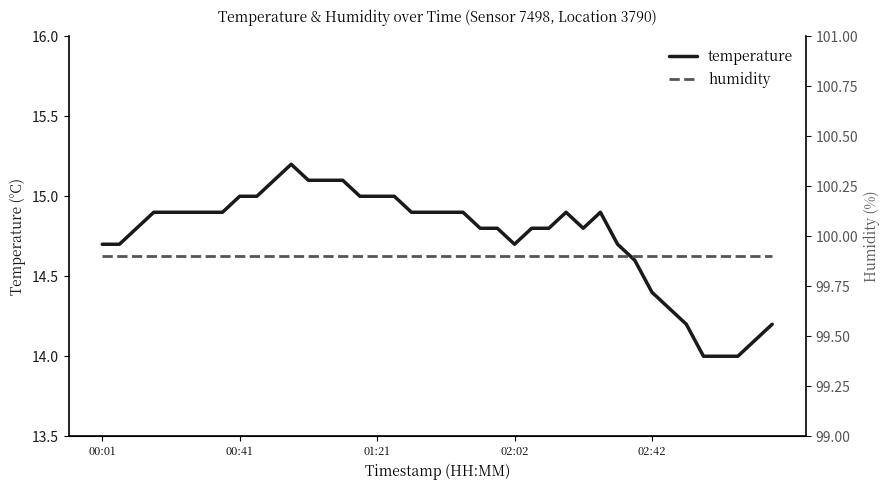

What is the average value of the temperature series?

14.7